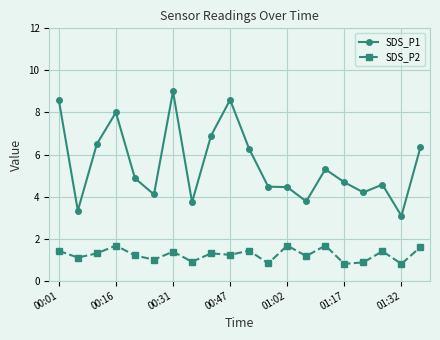

True or false: SDS_P1 and SDS_P2 intersect in this chart.

False